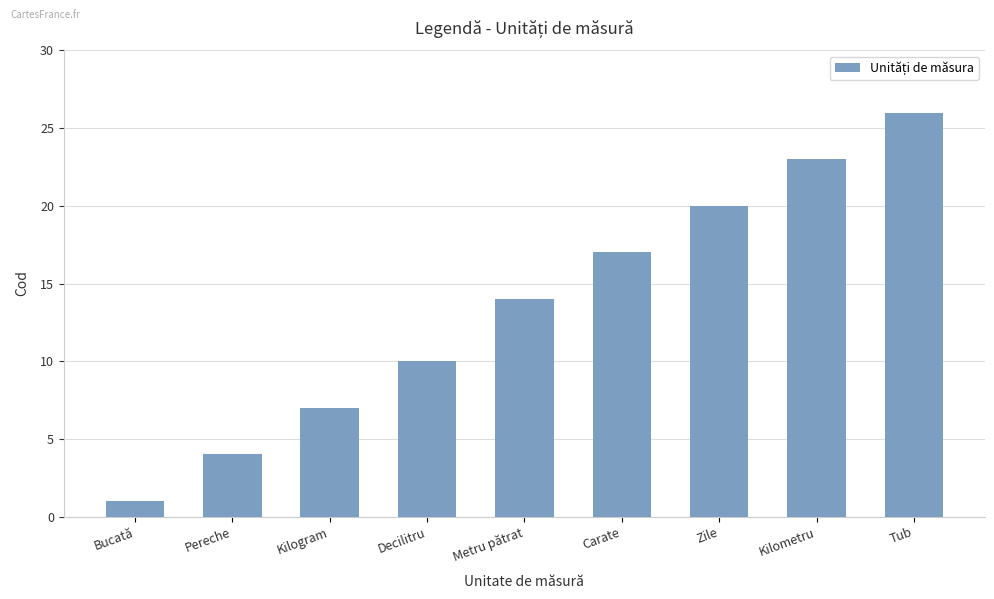

Count the values in the range 7 to 20.

5